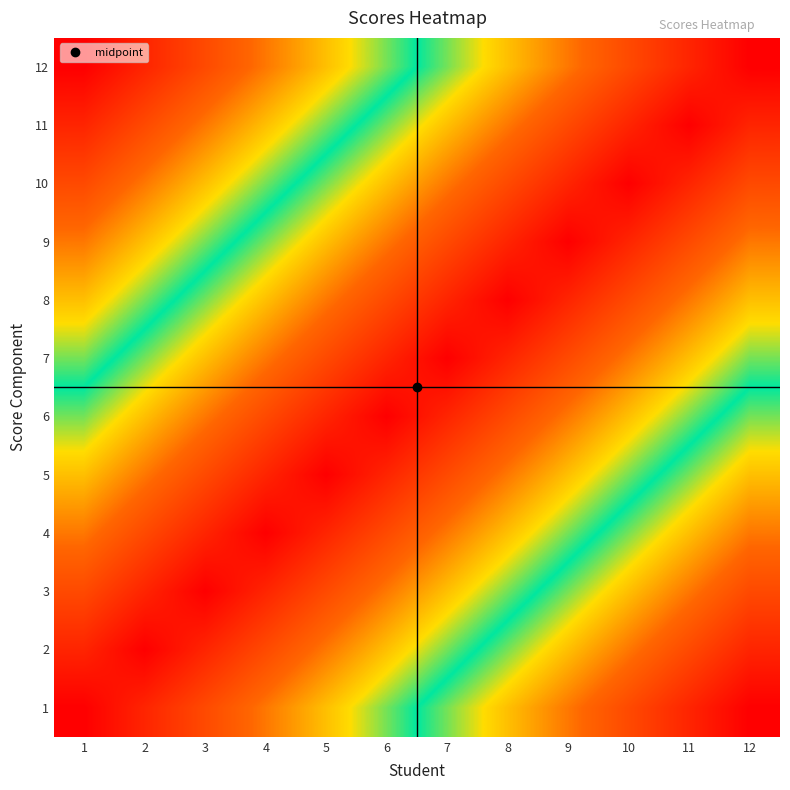

What is the maximum value shown in the chart?

0.9